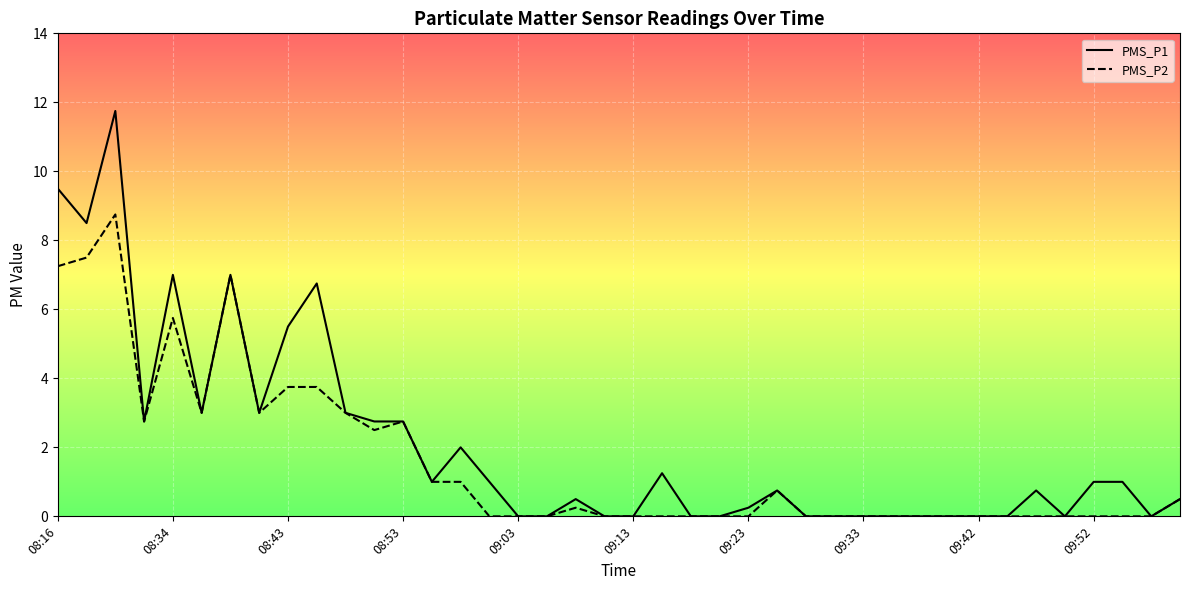

Reading right to left, extract all data points from this chart.

PMS_P1: 0.5	0.0	1.0	1.0	0.0	0.8	0.0	0.0	0.0	0.0	0.0	0.0	0.0	0.0	0.8	0.2	0.0	0.0	1.2	0.0	0.0	0.5	0.0	0.0	1.0	2.0	1.0	2.8	2.8	3.0	6.8	5.5	3.0	7.0	3.0	7.0	2.8	11.8	8.5	9.5
PMS_P2: 0.5	0.0	0.0	0.0	0.0	0.0	0.0	0.0	0.0	0.0	0.0	0.0	0.0	0.0	0.8	0.0	0.0	0.0	0.0	0.0	0.0	0.2	0.0	0.0	0.0	1.0	1.0	2.8	2.5	3.0	3.8	3.8	3.0	7.0	3.0	5.8	2.8	8.8	7.5	7.2